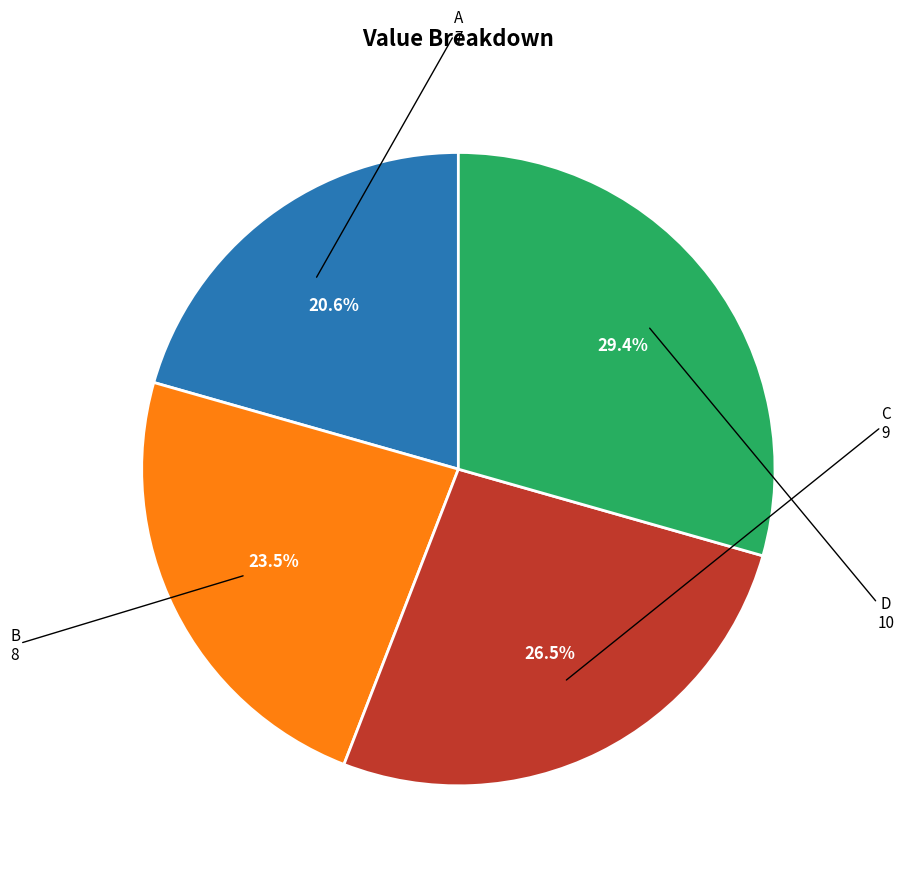

Is there a majority slice in this chart?

No